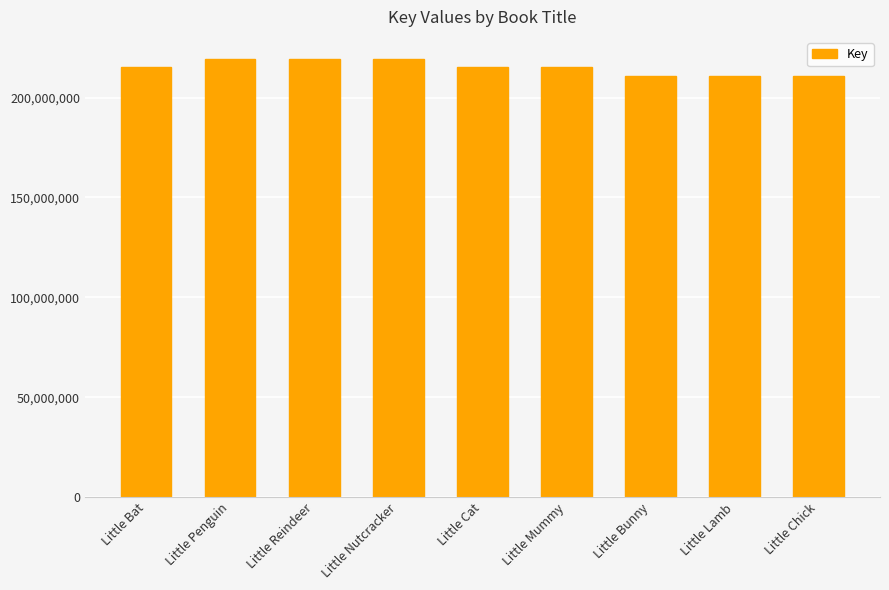

What is the greatest value displayed?

219398557